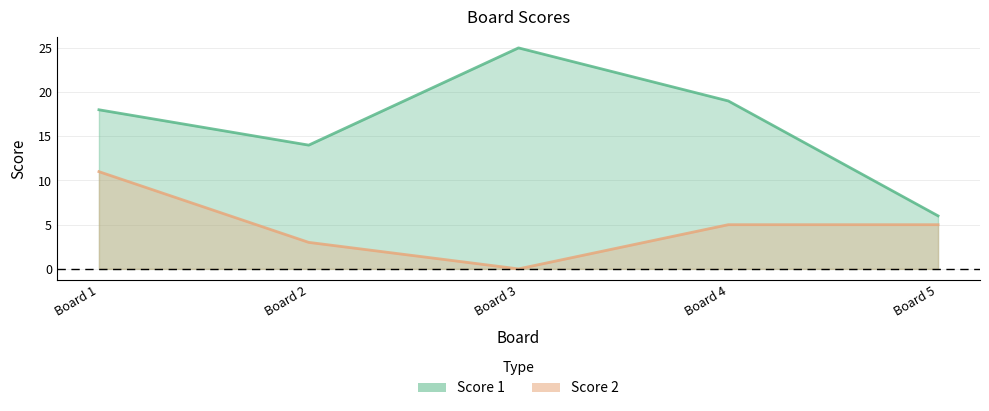

Reading left to right, extract all data points from this chart.

Score 1: 18	14	25	19	6
Score 2: 11	3	0	5	5